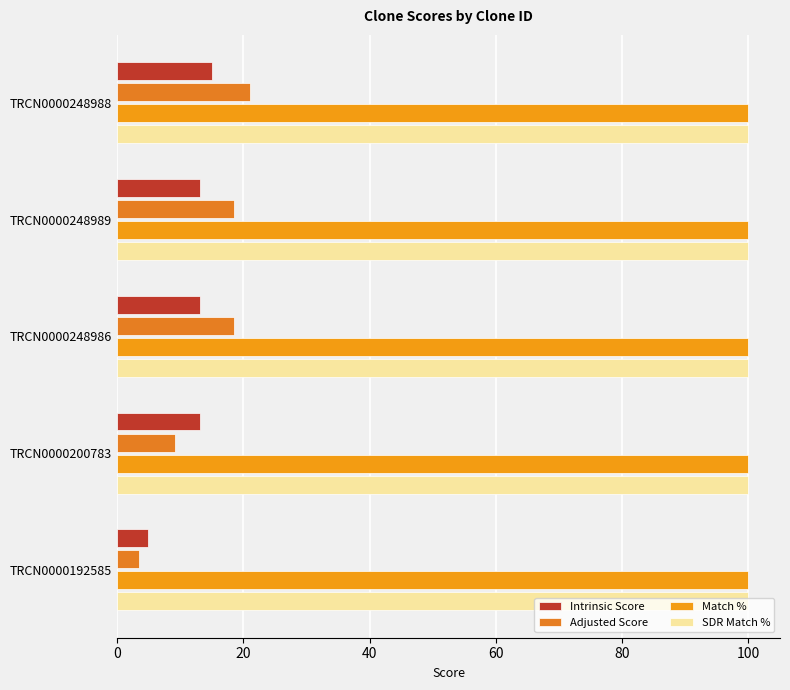

How many distinct data groups are displayed?

4